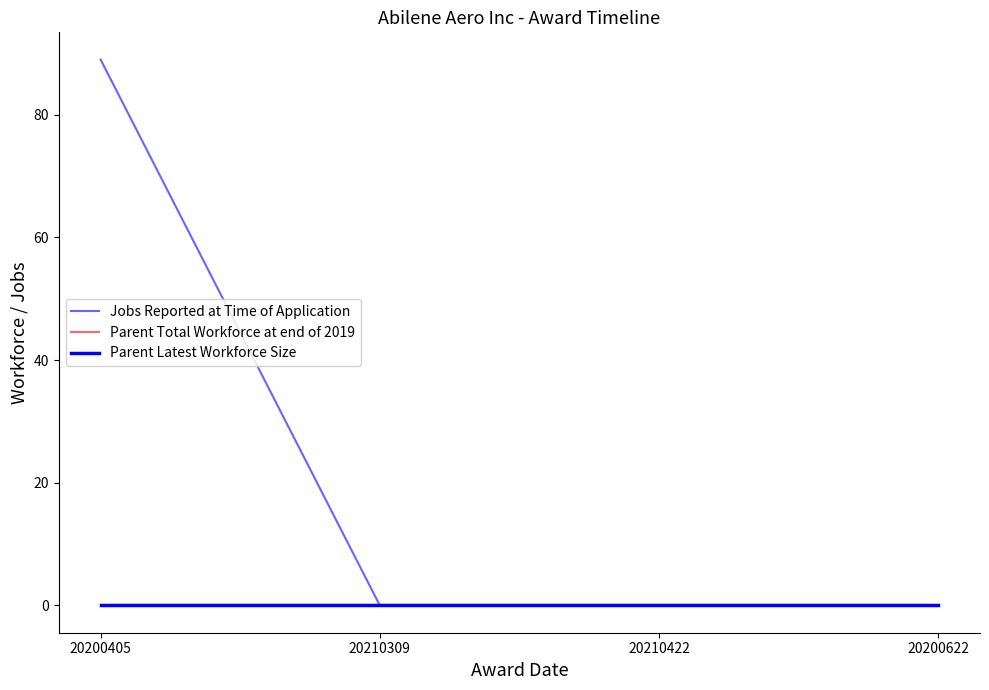

True or false: Jobs Reported at Time of Application and Parent Latest Workforce Size cross at least once.

False